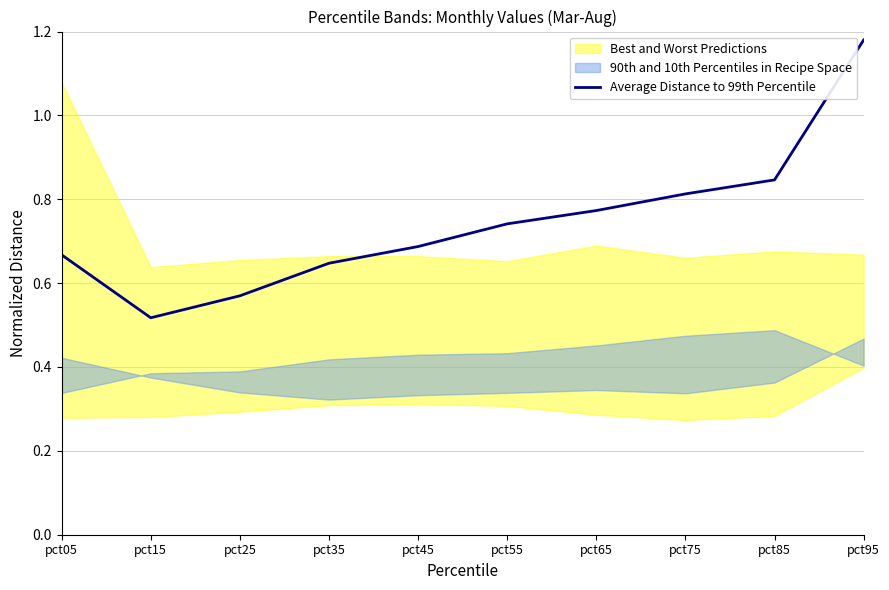

List the labels in order of value, smallest first.

pct15, pct25, pct35, pct05, pct45, pct55, pct65, pct75, pct85, pct95